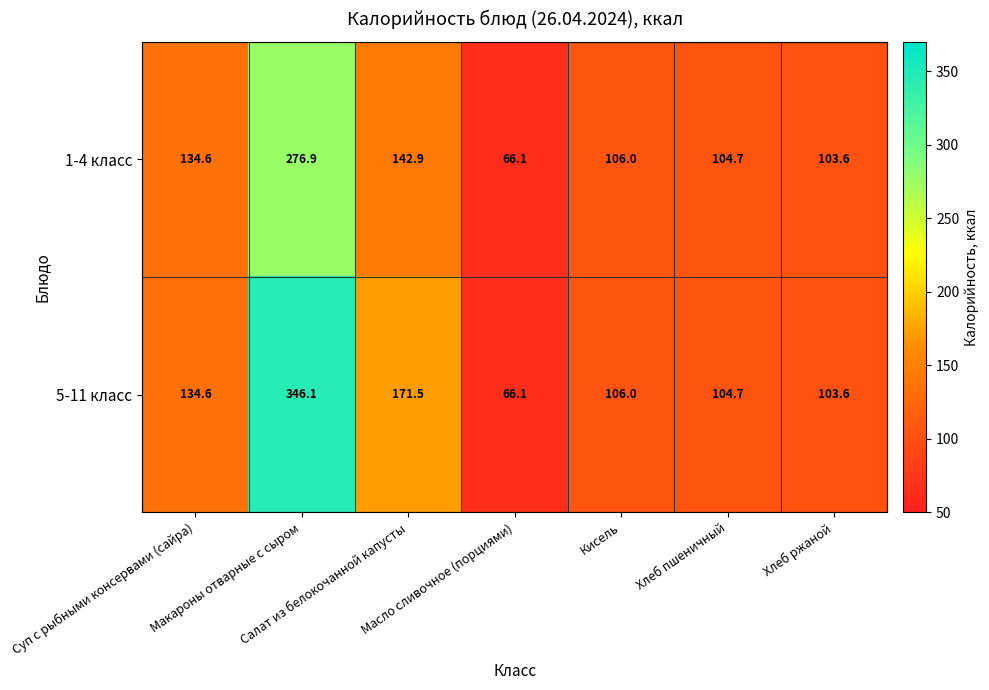

What is the difference between the second highest and minimum values in the 5-11 класс series?

105.4